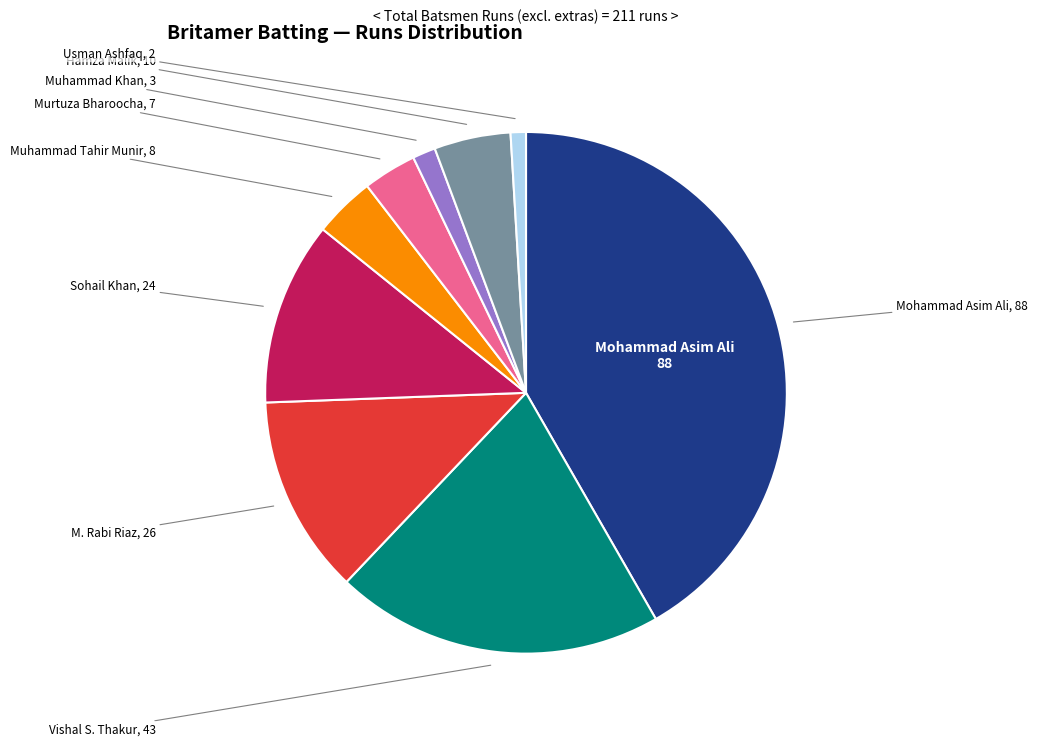

Does any single category account for the majority?

No